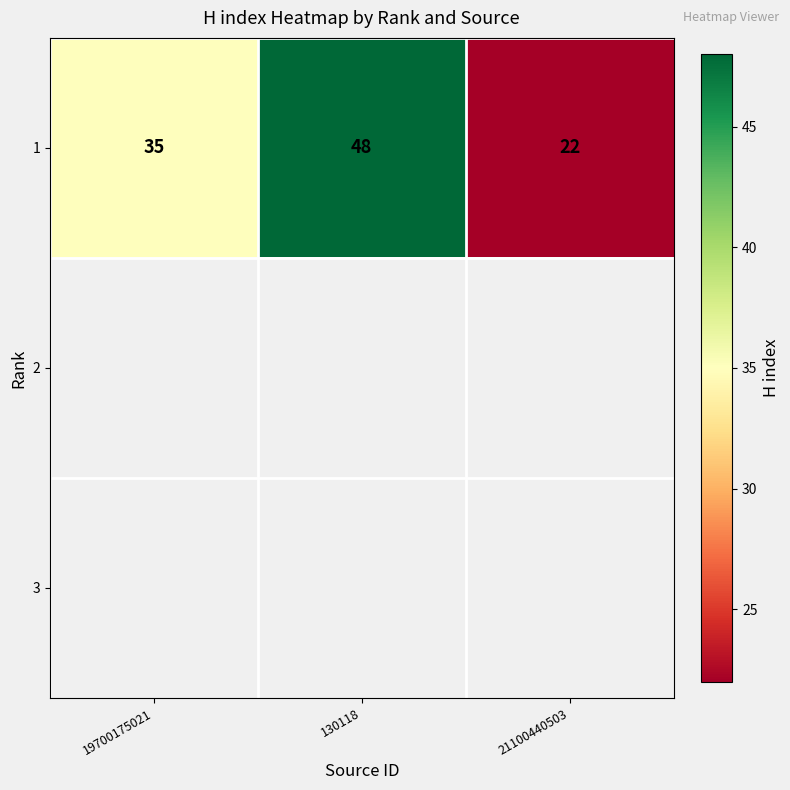

Is it true that 1 equals 80.9 at 130118?

False